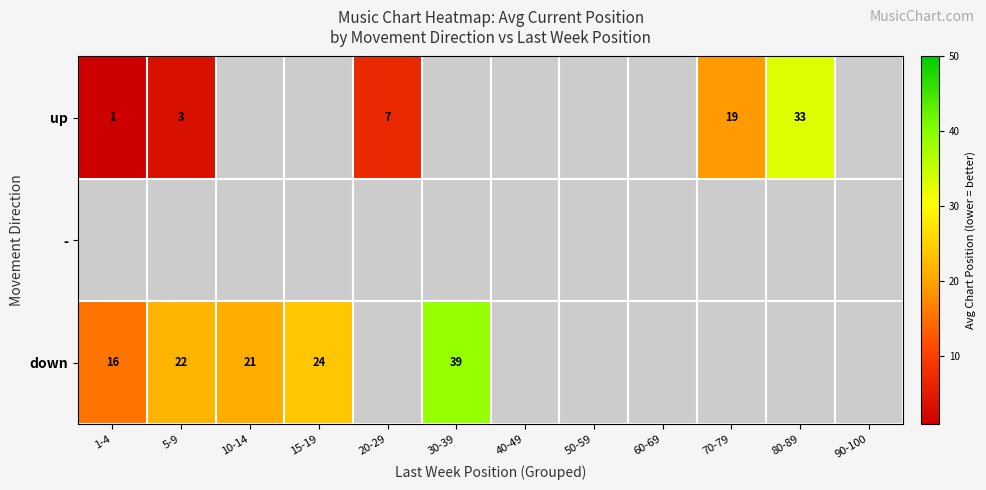

The up series shows 1 at 5-9. True or false?

False